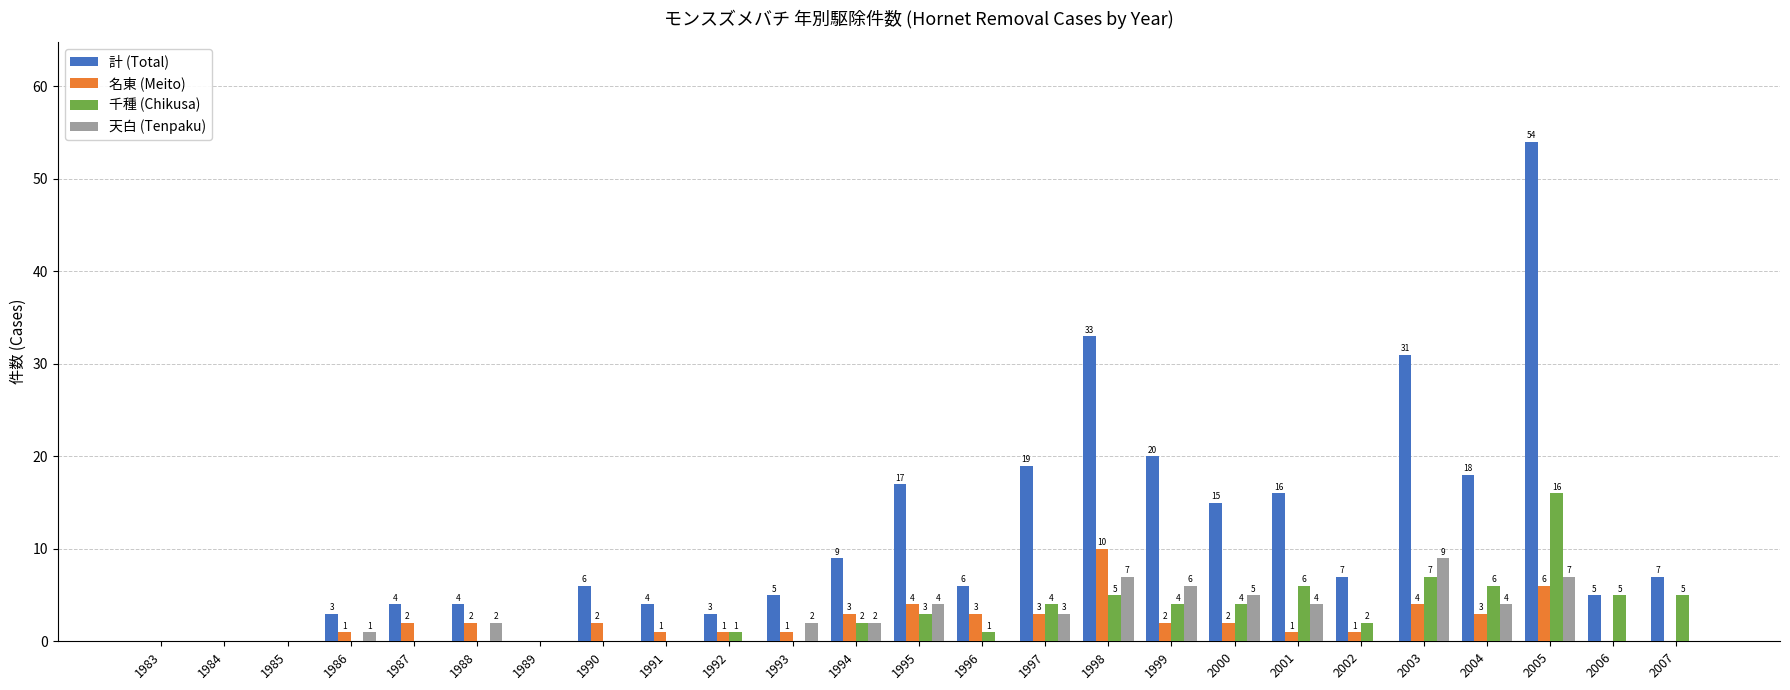

What is the average value of the 名東 (Meito) series?

2